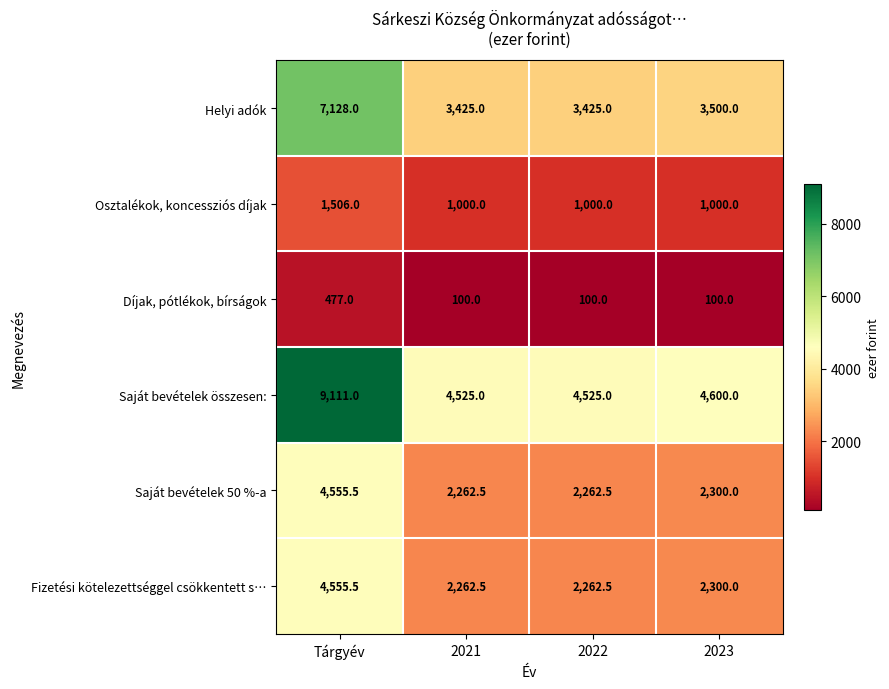

Reading left to right, extract all data points from this chart.

Helyi adók: 7128.0	3425.0	3425.0	3500.0
Osztalékok, koncessziós díjak: 1506.0	1000.0	1000.0	1000.0
Díjak, pótlékok, bírságok: 477.0	100.0	100.0	100.0
Saját bevételek összesen:: 9111.0	4525.0	4525.0	4600.0
Saját bevételek 50 %-a: 4555.5	2262.5	2262.5	2300.0
Fizetési kötelezettséggel csökkentett s…: 4555.5	2262.5	2262.5	2300.0